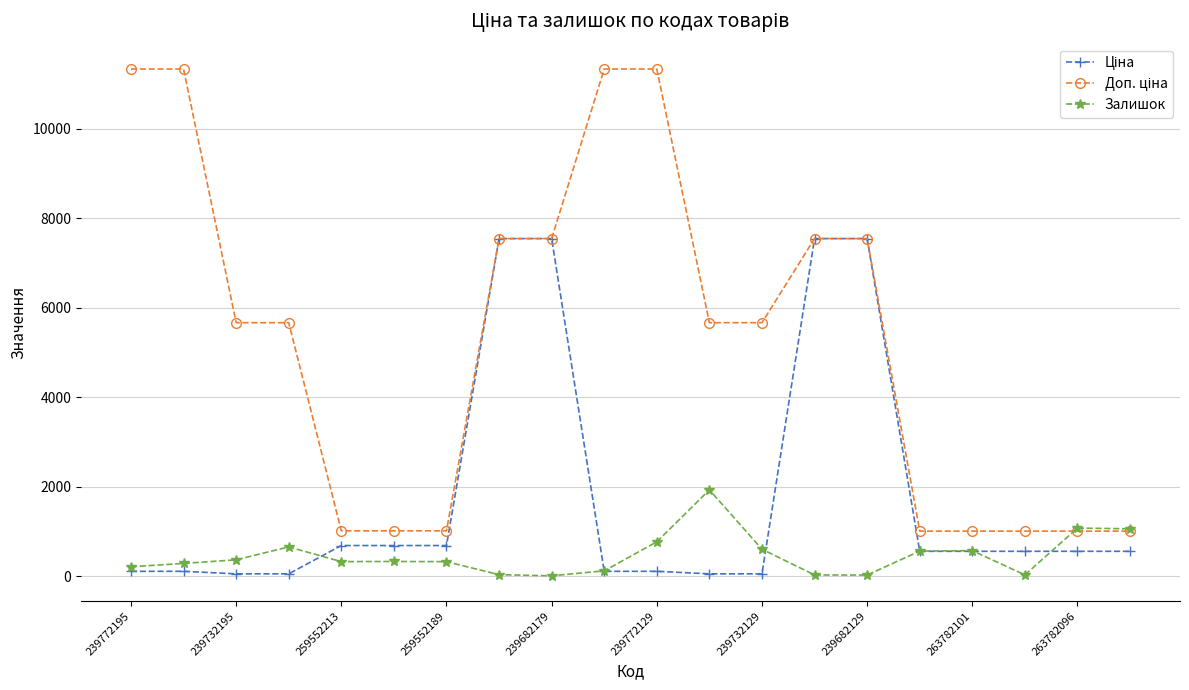

At how many categories does at least one series exceed 5004?

12